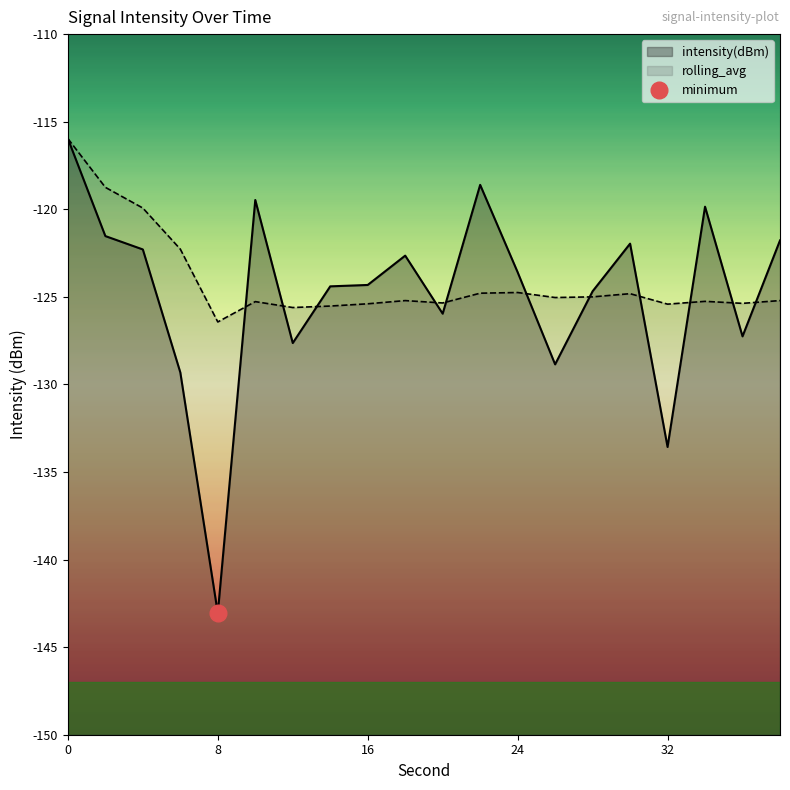

The value of rolling_avg at 0 is -39.0. True or false?

False